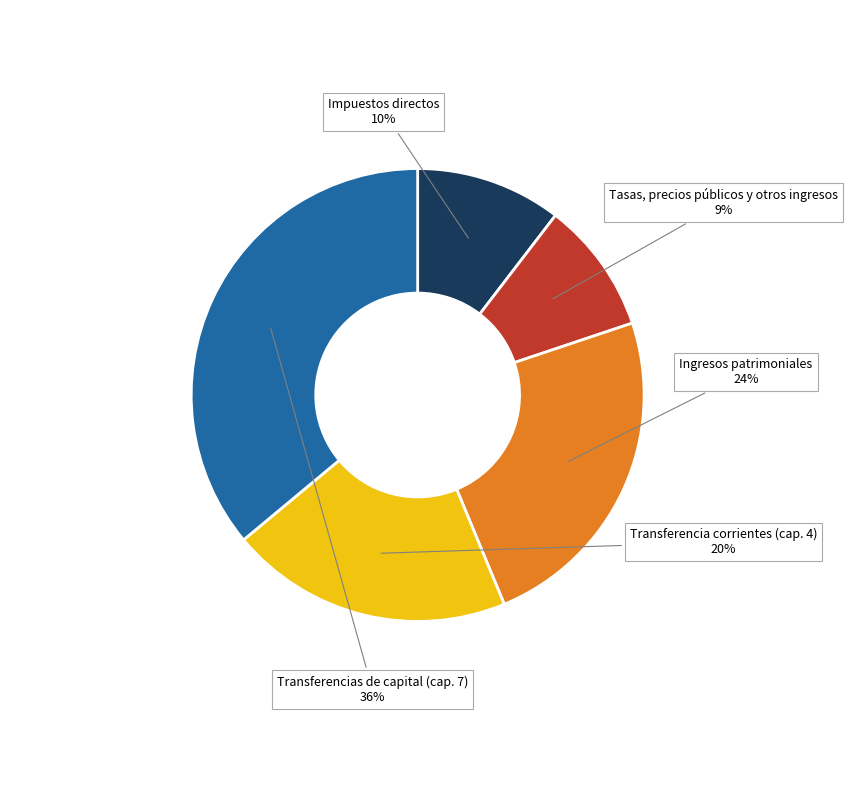

What percentage is the Tasas, precios públicos y otros ingresos slice, to the nearest percent?

9%